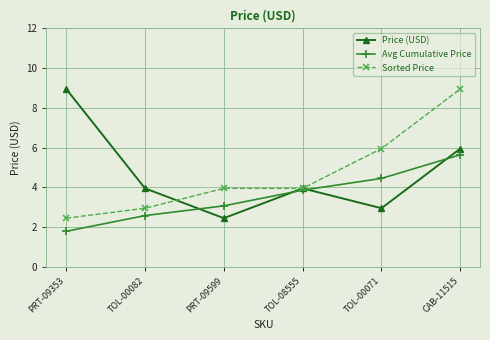

What is the difference between the maximum and minimum values in the Sorted Price series?

6.5